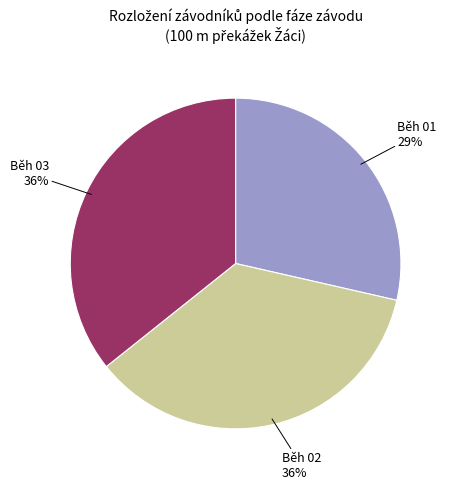

To the nearest percent, what is the difference between the largest and smallest slice percentages?

7%